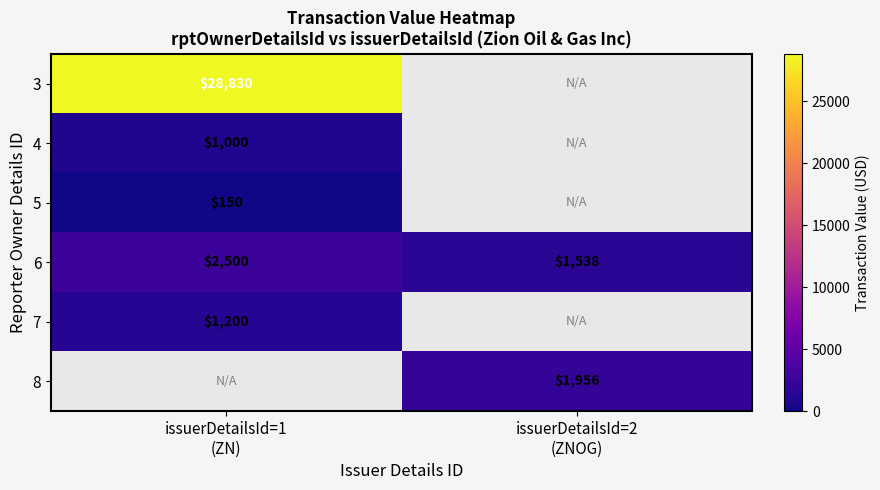

What is the maximum value shown in the chart?

28830